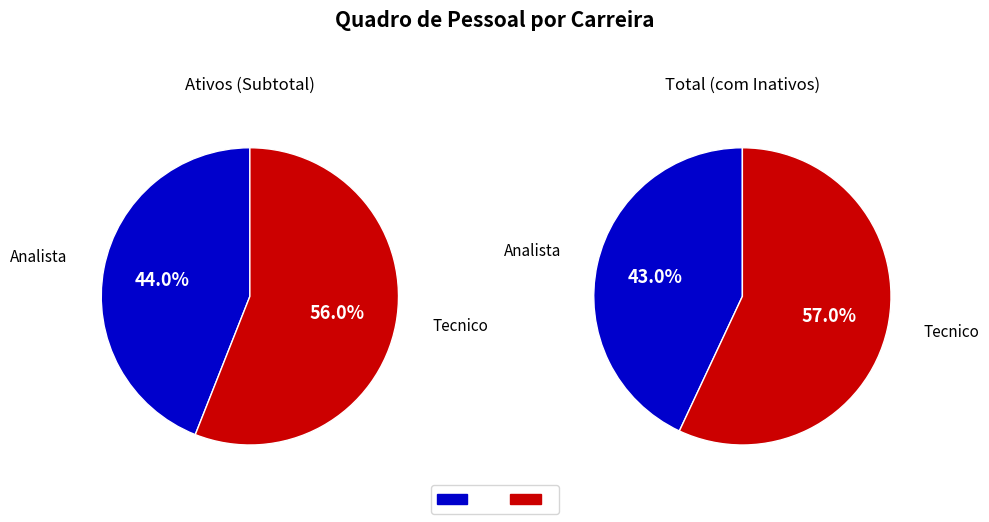

Rank the categories by Tecnico value from highest to lowest.

Total, Ativos (Subtotal)